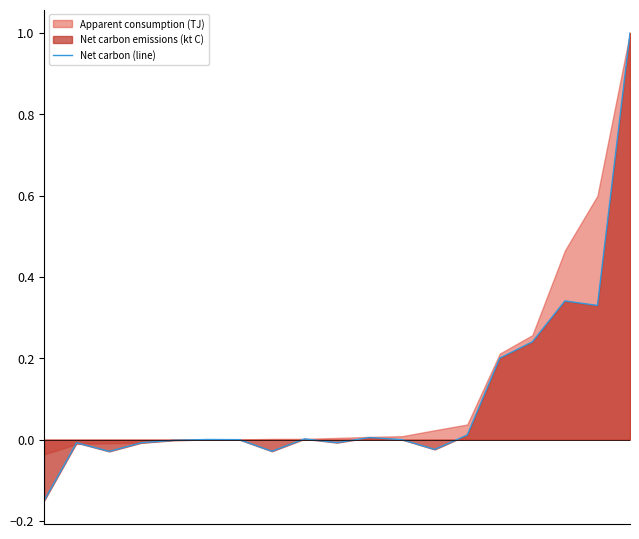

Reading right to left, transcribe all the data shown in this chart.

18=1.0	17=0.3	16=0.3	15=0.2	14=0.2	13=0.0	12=-0.0	11=-0.0	10=0.0	9=-0.0	8=0.0	7=-0.0	6=0.0	5=0.0	4=-0.0	3=-0.0	2=-0.0	1=-0.0	0=-0.2